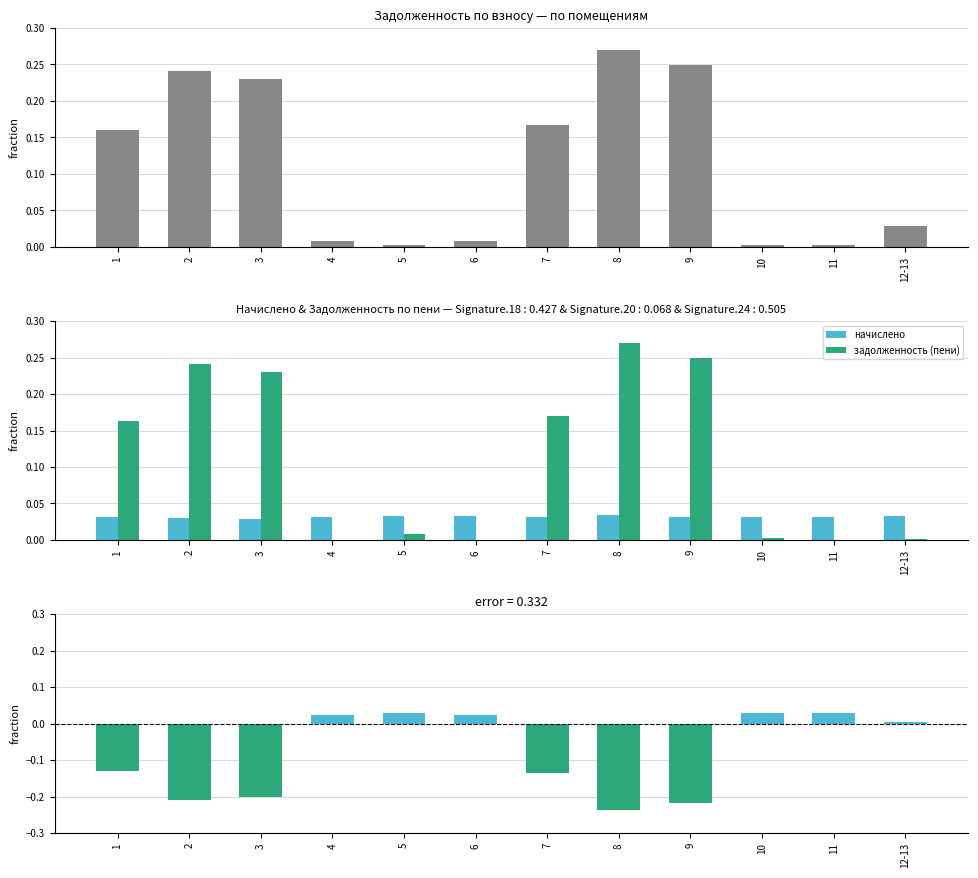

What is the difference between the highest and lowest values at 9?

0.2